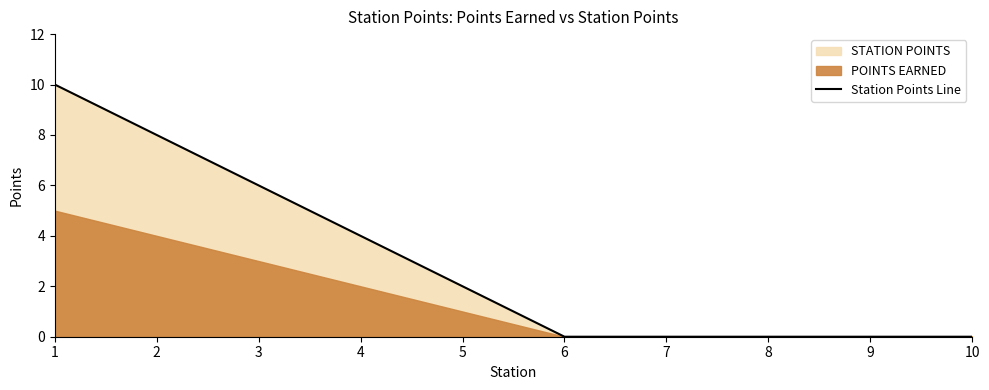

True or false: the data shows 0 at 9.

True